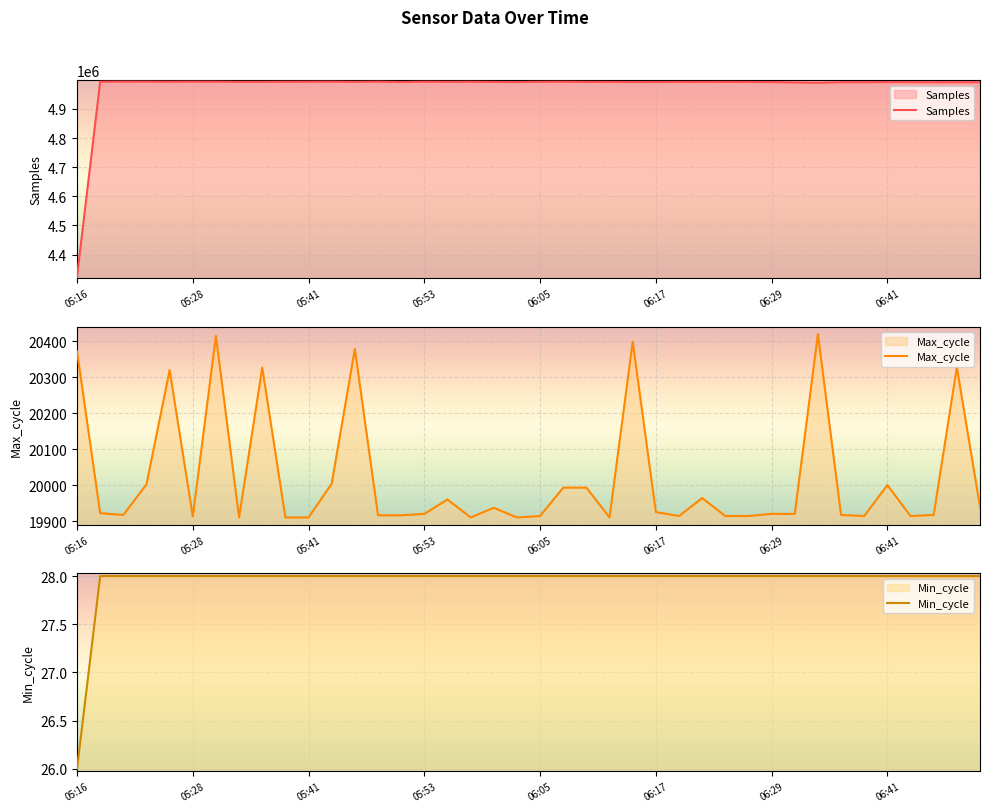

What is the total value across all series at 06:19?

5012839